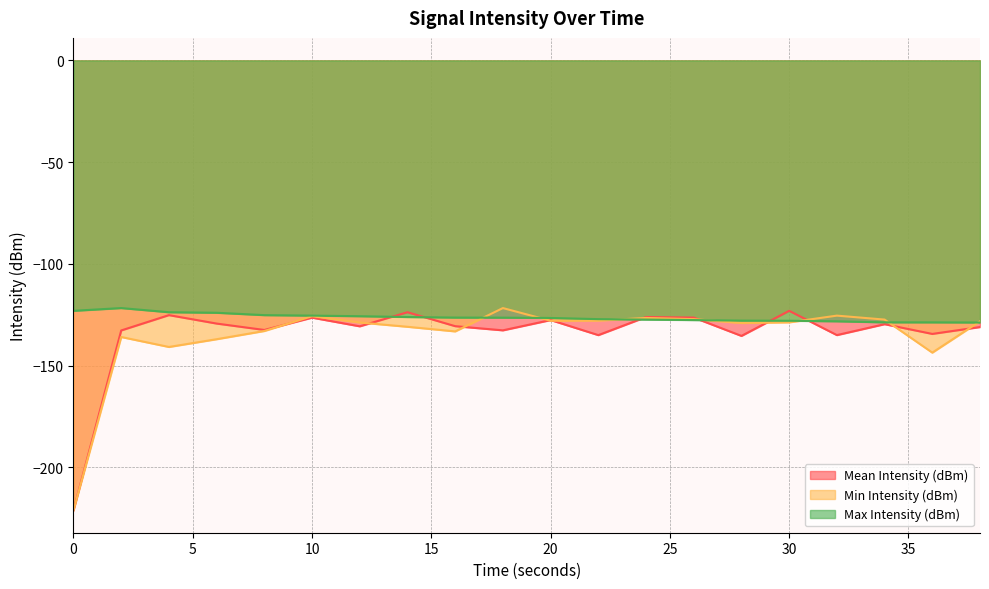

How many values in the Max Intensity (dBm) series are below -126?

13